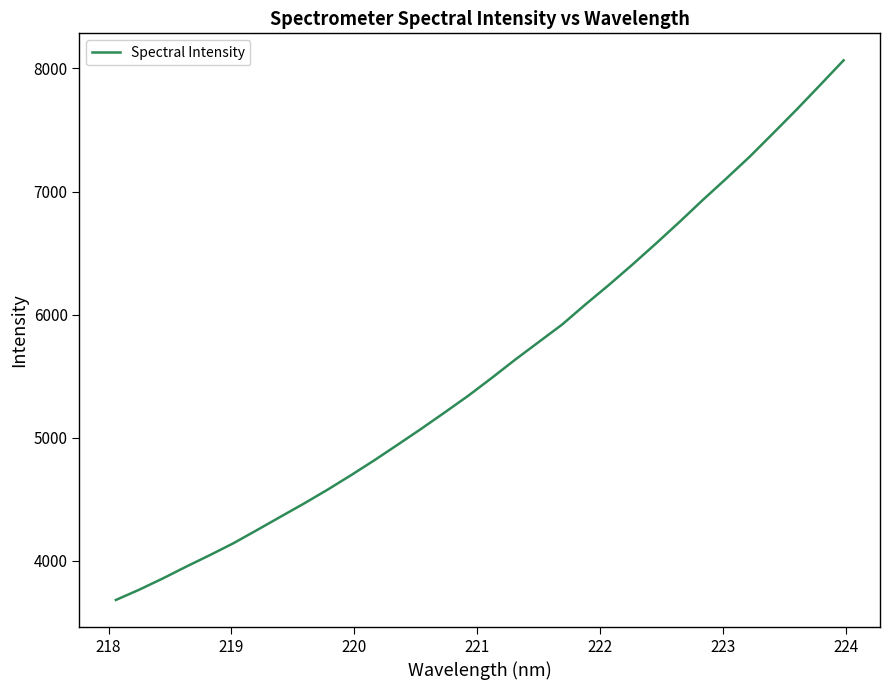

What is the average value?

5576.5